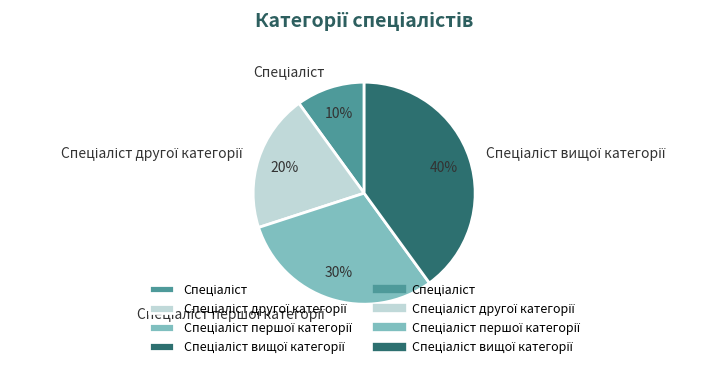

To the nearest percent, what is the difference between the largest and smallest slice percentages?

30%